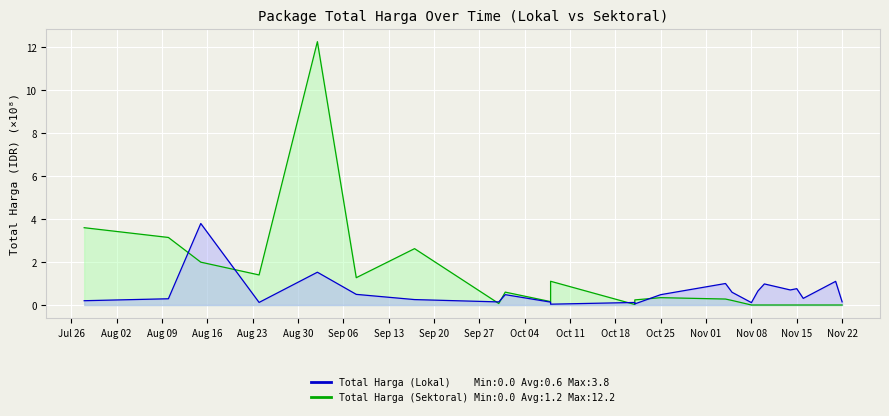

Reading left to right, list all the values displayed in this chart.

Total Harga (Sektoral): 3.6	3.1	2.0	1.4	12.2	1.3	2.6	0.1	0.6	0.2	1.1	0.0	0.2	0.3	0.3	0.2	0.0	0.0	0.0	0.0	0.0	0.0	0.0	0.0
Total Harga (Lokal): 0.2	0.3	3.8	0.1	1.5	0.5	0.3	0.1	0.5	0.1	0.0	0.1	0.1	0.5	1.0	0.6	0.1	0.7	1.0	0.7	0.8	0.3	1.1	0.1